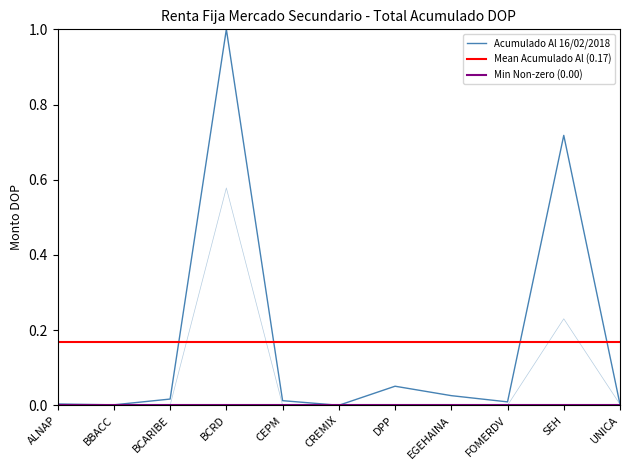

List the labels in order of Acumulado Mes value, smallest first.

BBACC, BCARIBE, CREMIX, DPP, FOMERDV, CEPM, EGEHAINA, UNICA, ALNAP, SEH, BCRD